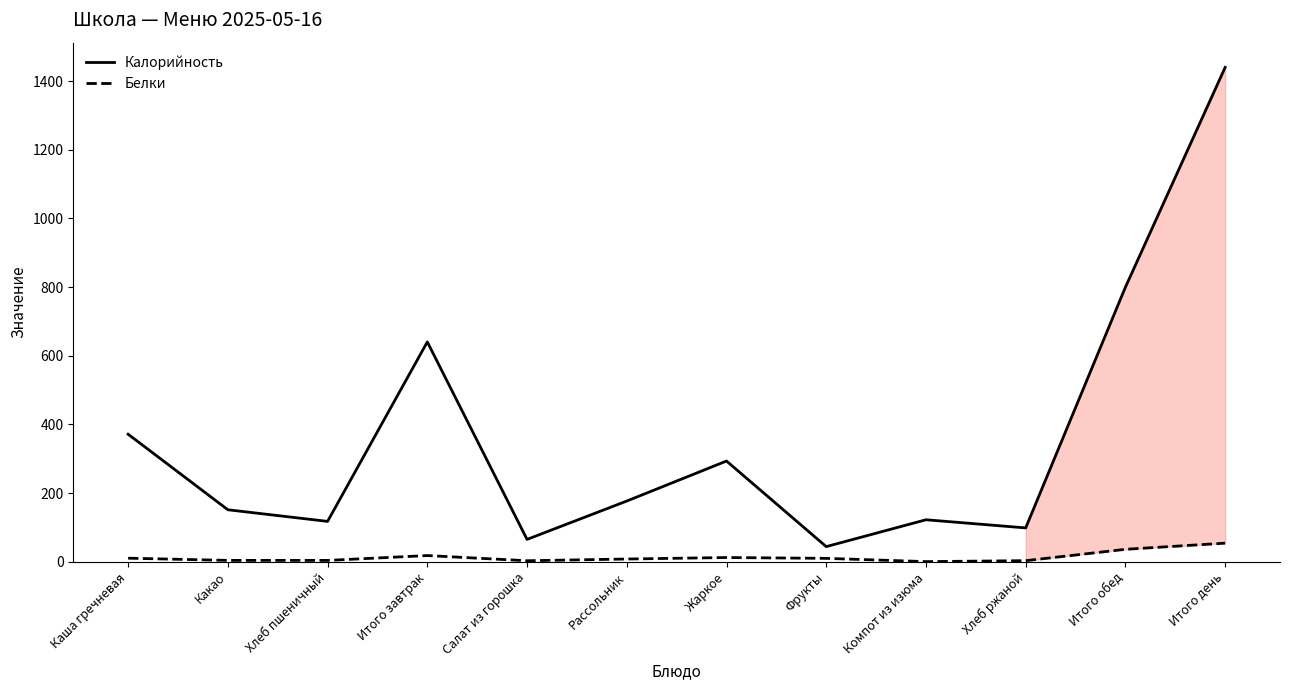

At which label does Калорийность reach its minimum?

Фрукты